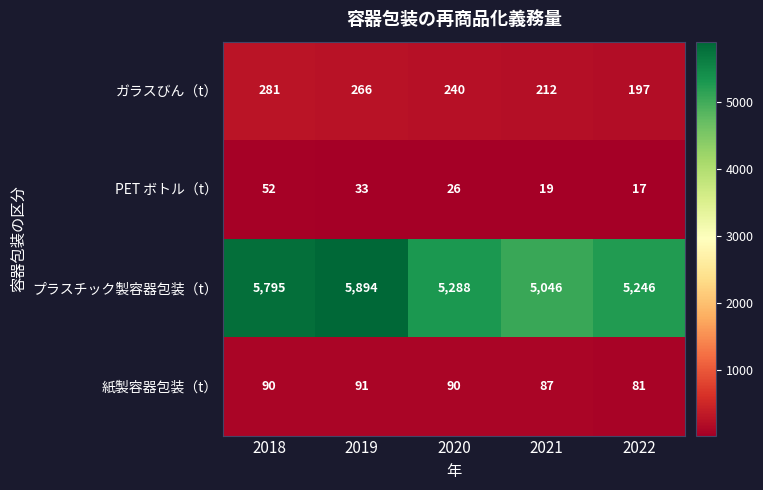

Which series has the widest spread of values?

プラスチック製容器包装（t）